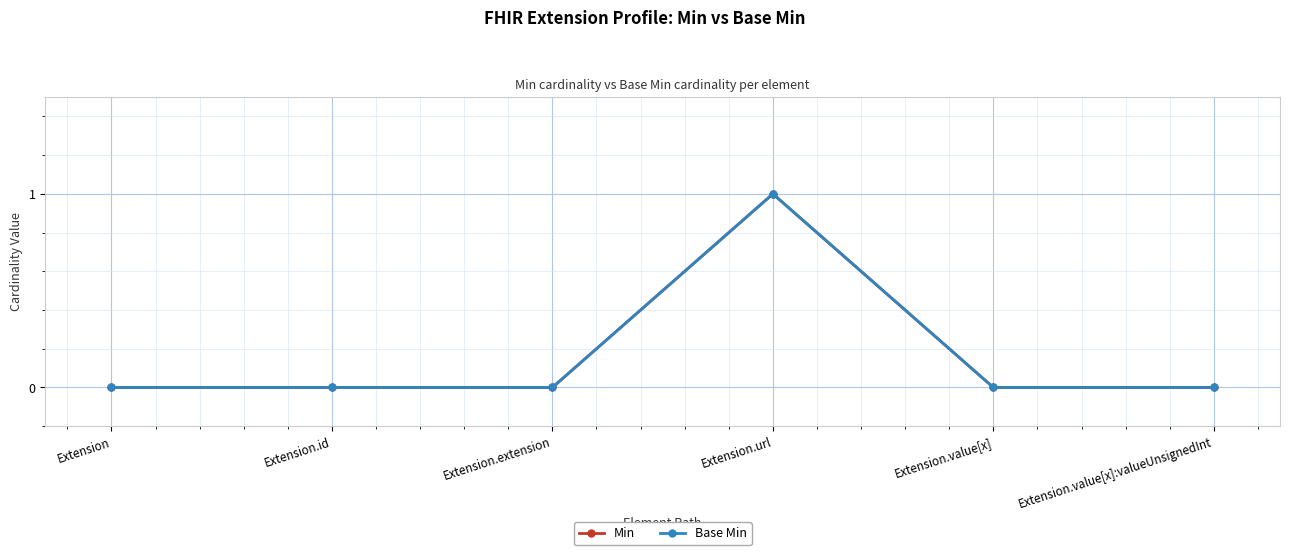

Does the chart have visible grid lines?

Yes